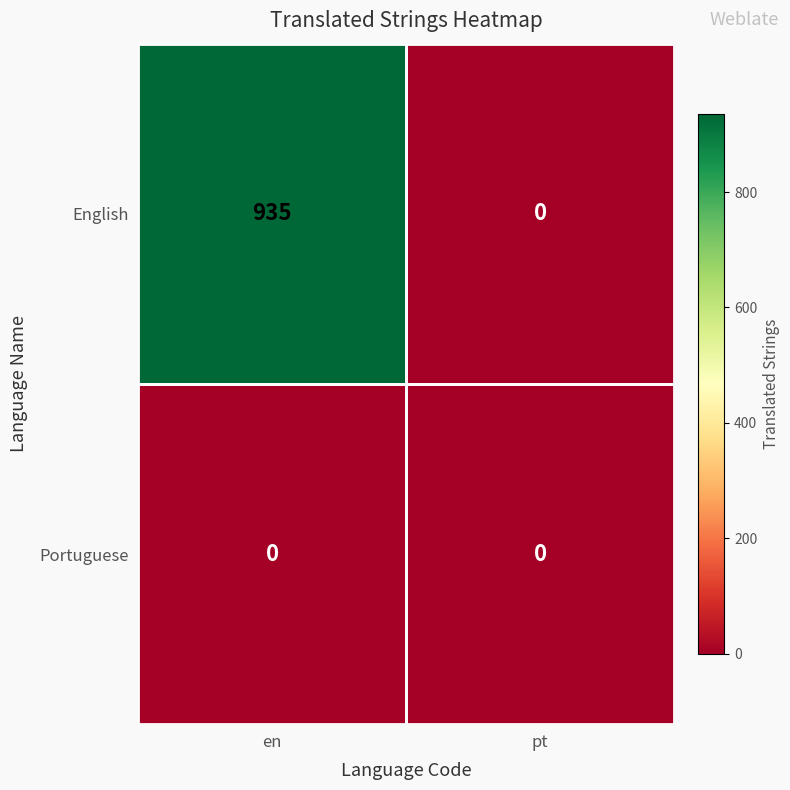

What is the difference between the maximum and minimum values in the English series?

935